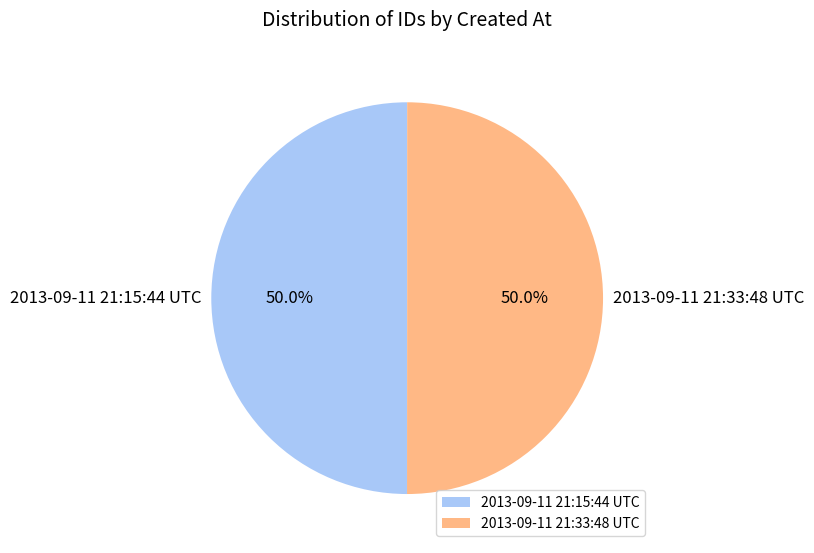

Approximately how many times larger is the value at 2013-09-11 21:33:48 UTC compared to 2013-09-11 21:15:44 UTC?

1.0